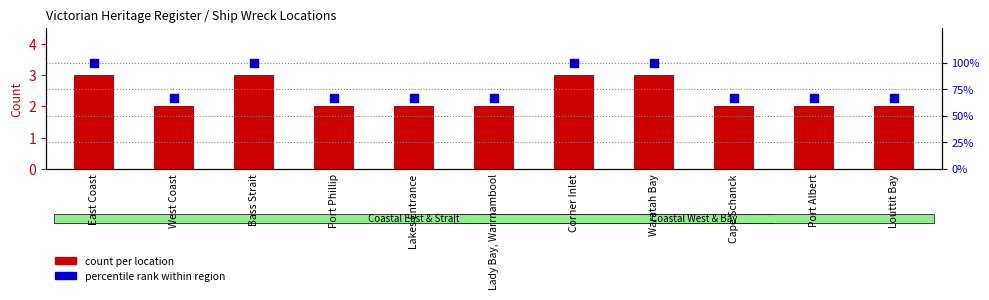

Is the value of count per location at Waratah Bay greater than the value of percentile rank within region at Port Albert?

No